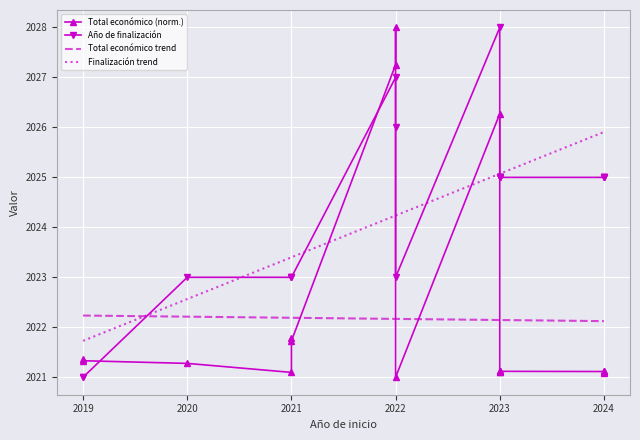

Is it true that Año de finalización equals 3358.9 at 2023?

False